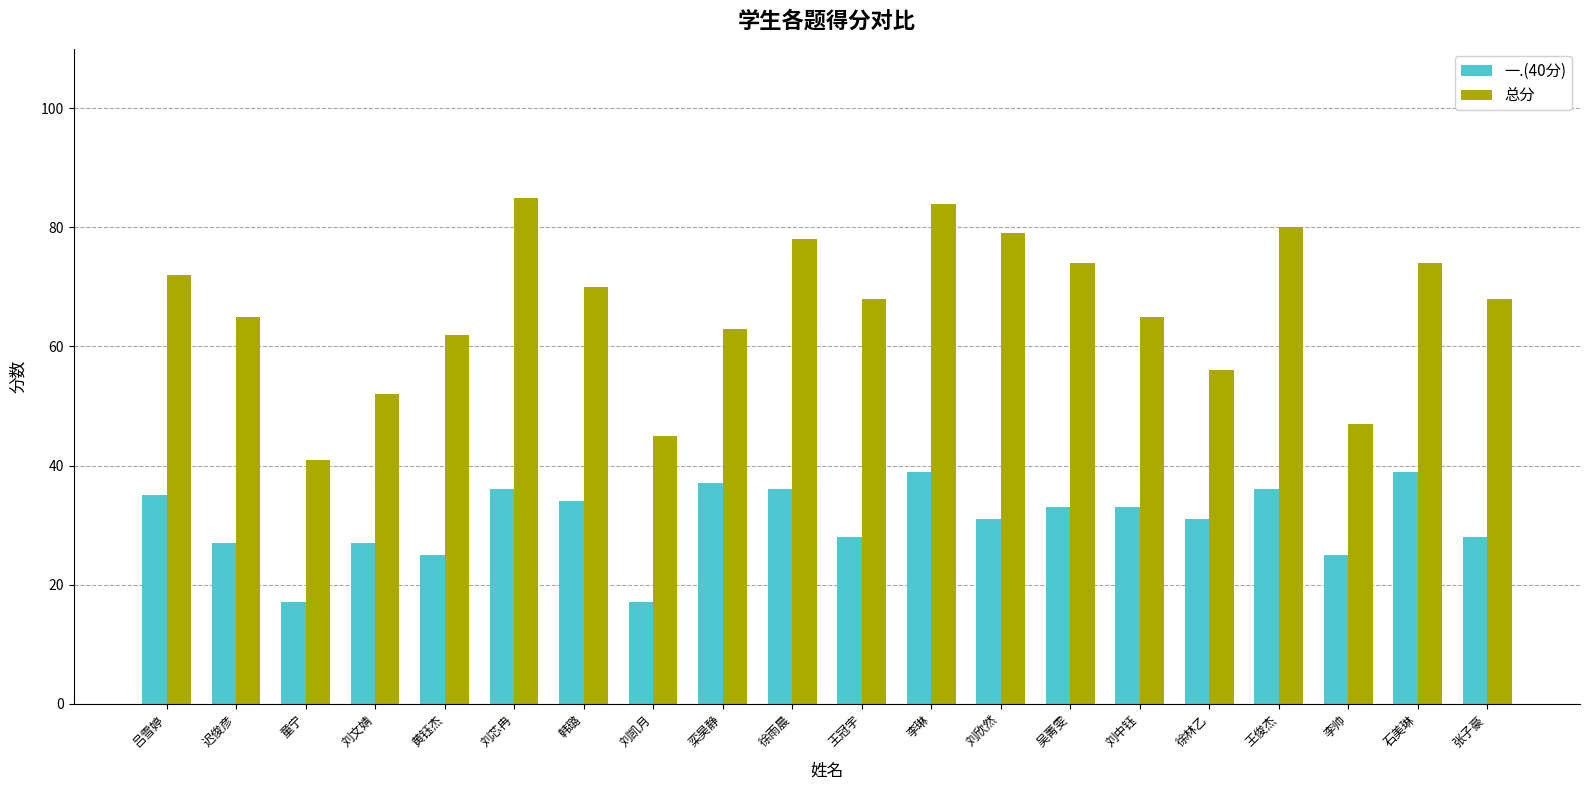

What is the value of the 总分 bar at the 15th from the left?

65